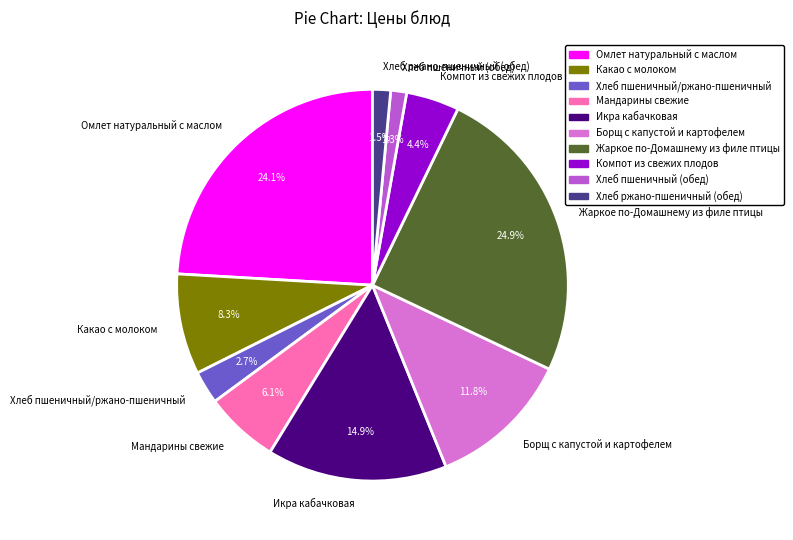

Does Омлет натуральный с маслом represent more than half of the total?

No